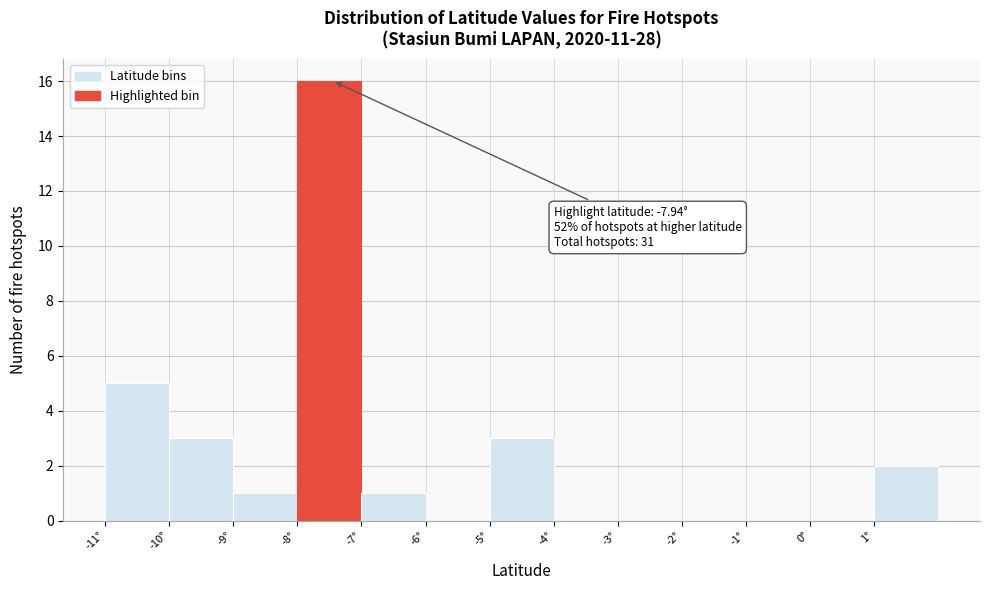

Over which range of the x-axis is the bar tallest?

-8 to -7